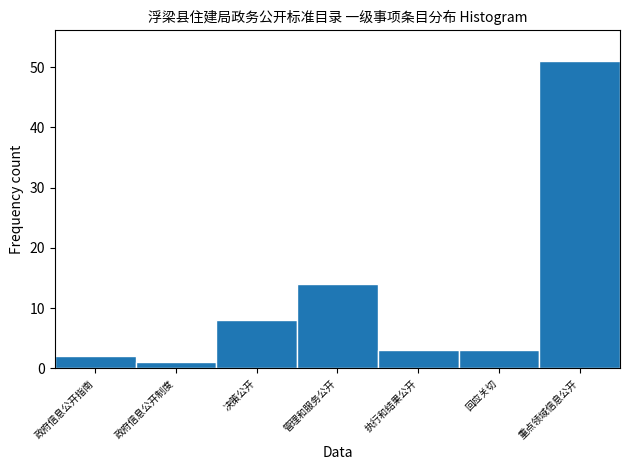

Reading right to left, extract all data points from this chart.

重点领域信息公开=51	回应关切=3	执行和结果公开=3	管理和服务公开=14	决策公开=8	政府信息公开制度=1	政府信息公开指南=2